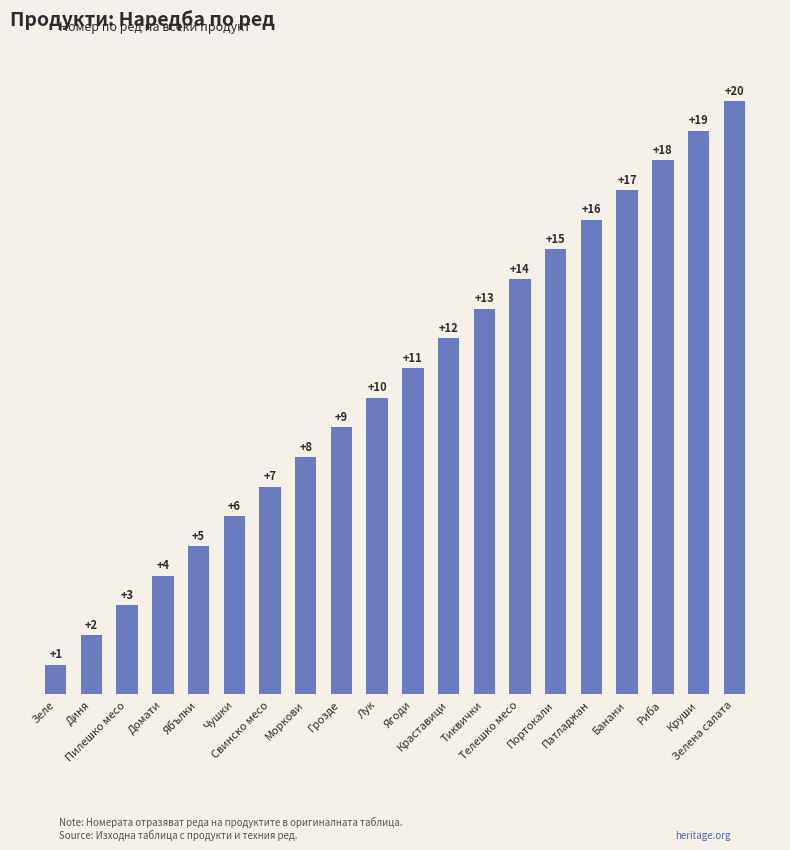

Rank the categories by value from lowest to highest.

Зеле, Диня, Пилешко месо, Домати, Ябълки, Чушки, Свинско месо, Моркови, Грозде, Лук, Ягоди, Краставици, Тиквички, Телешко месо, Портокали, Патладжан, Банани, Риба, Круши, Зелена салата